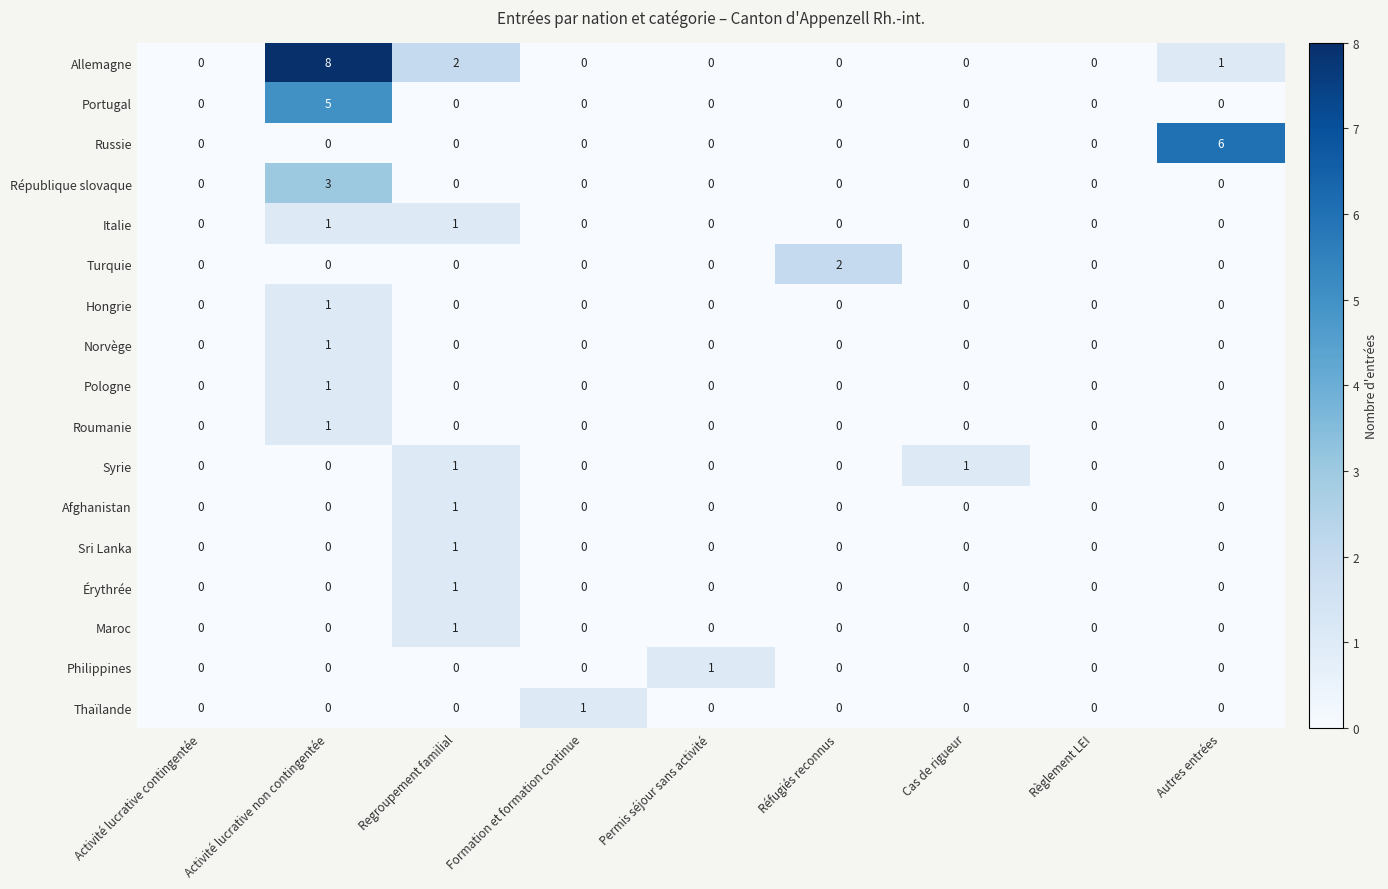

Which category has the highest value across all series?

Activité lucrative non contingentée